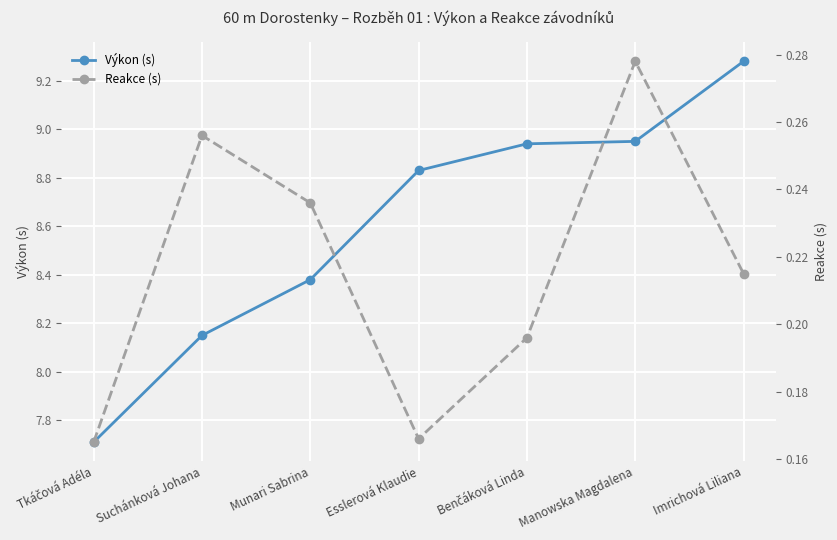

Between Munari Sabrina and Manowska Magdalena, which series saw the biggest shift?

Výkon (s)